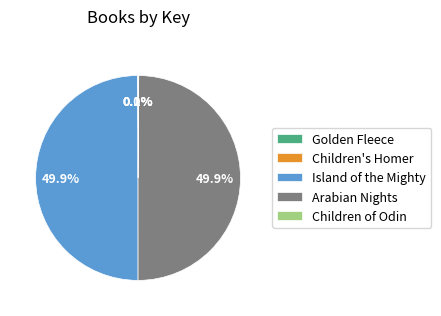

To the nearest percent, what percentage of the pie is Island of the Mighty?

50%